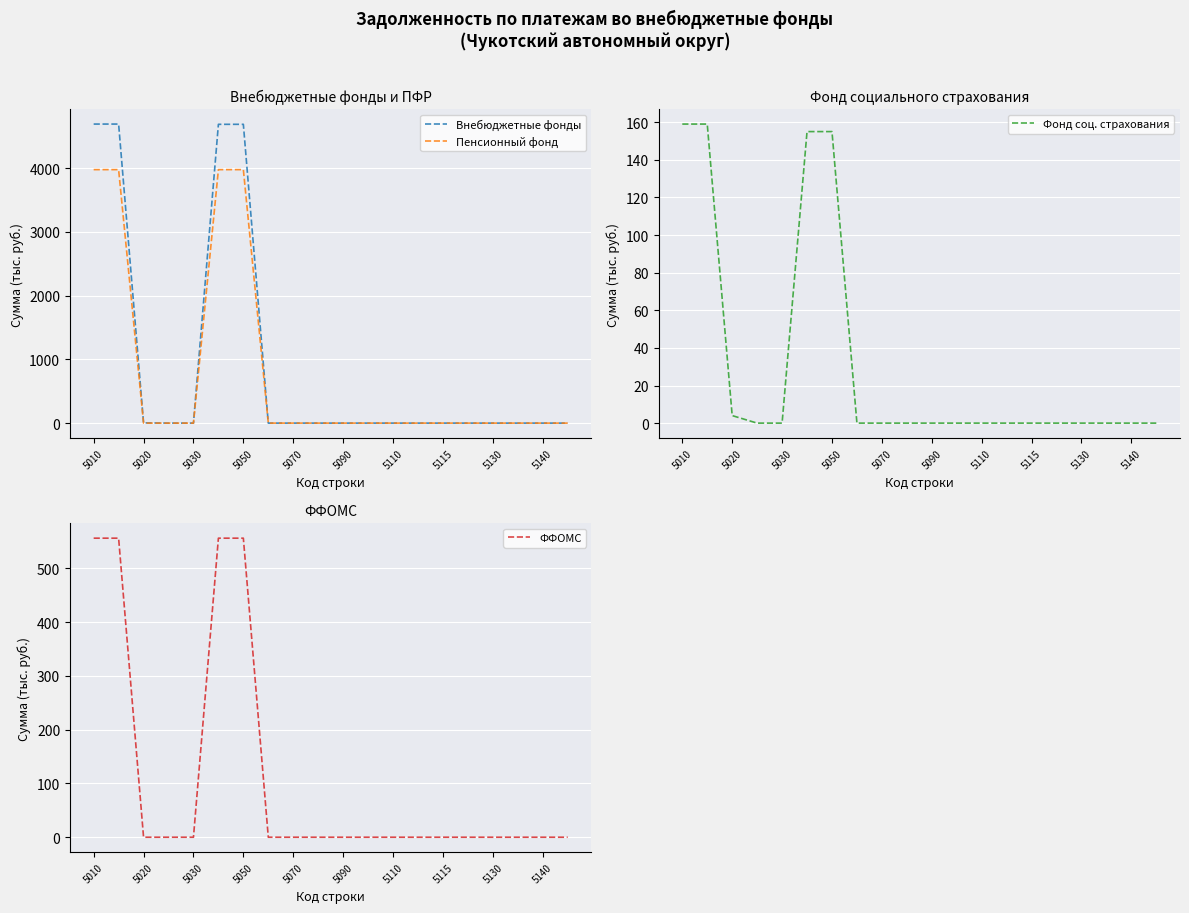

What position from the left is 15?

16